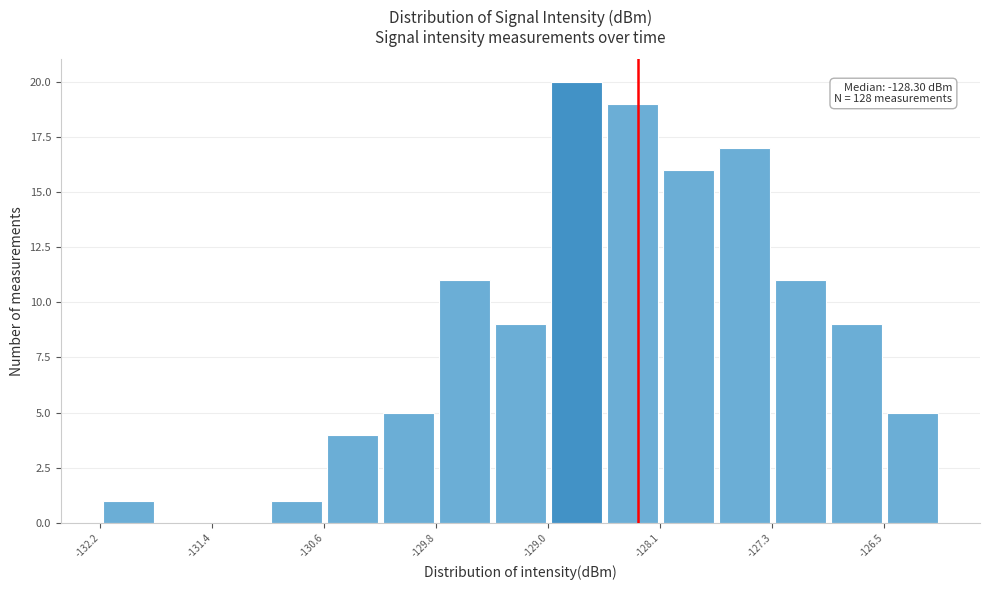

Which range on the x-axis has the tallest bar?

-129.0 to -128.5